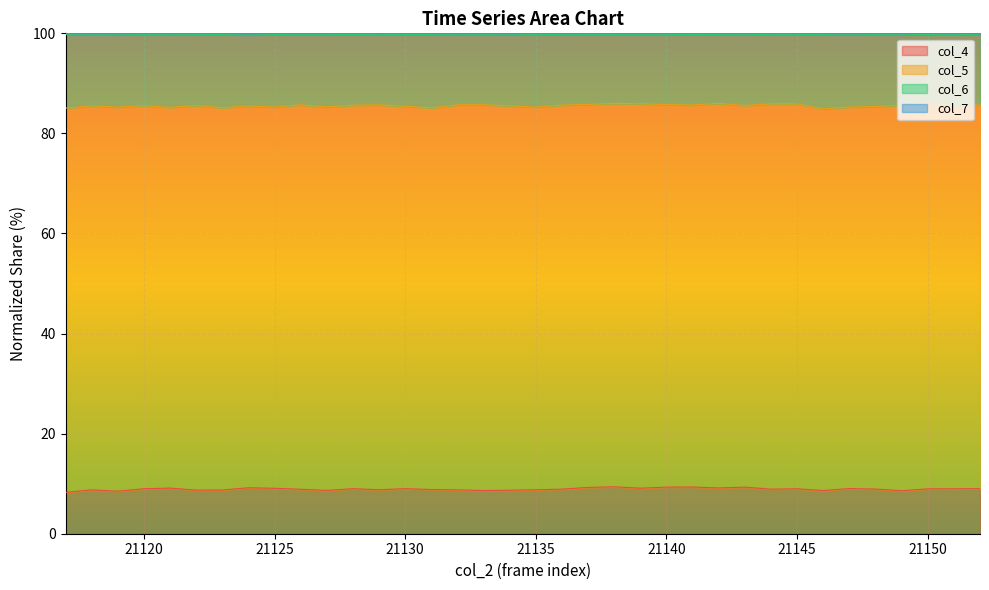

What is the difference between the col_6 values at 21117 and 21124?

0.4